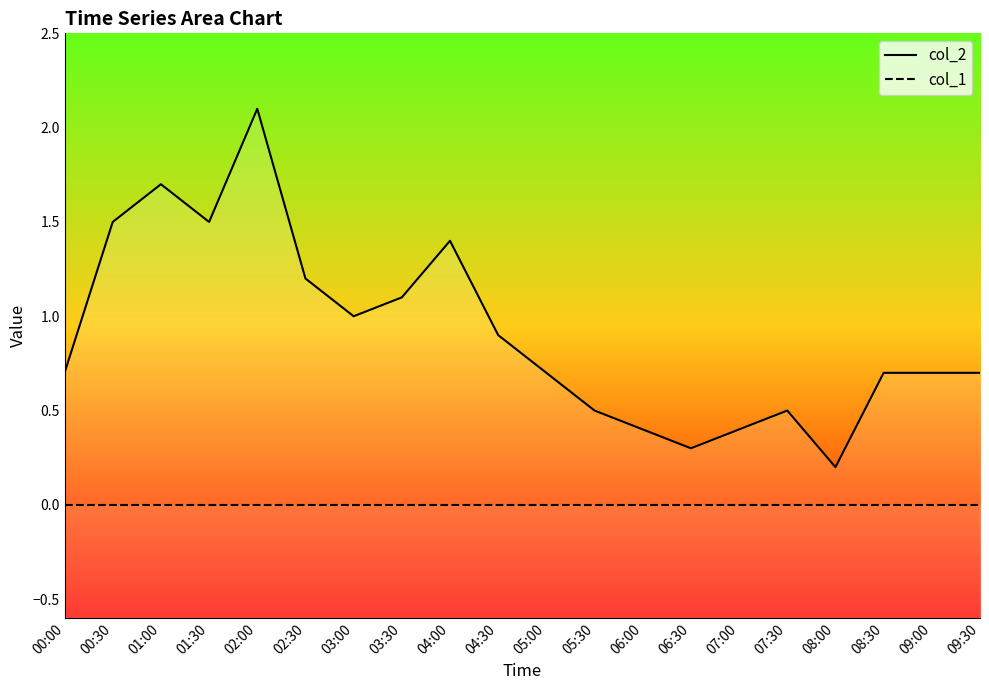

True or false: col_1_line has more than 0 points higher than both neighbors.

False